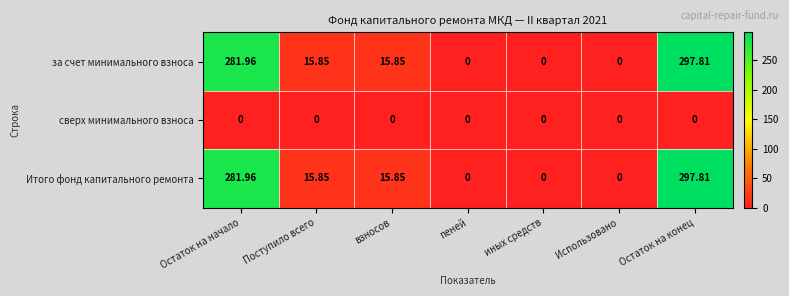

Which label corresponds to the largest value in the chart?

Остаток на конец